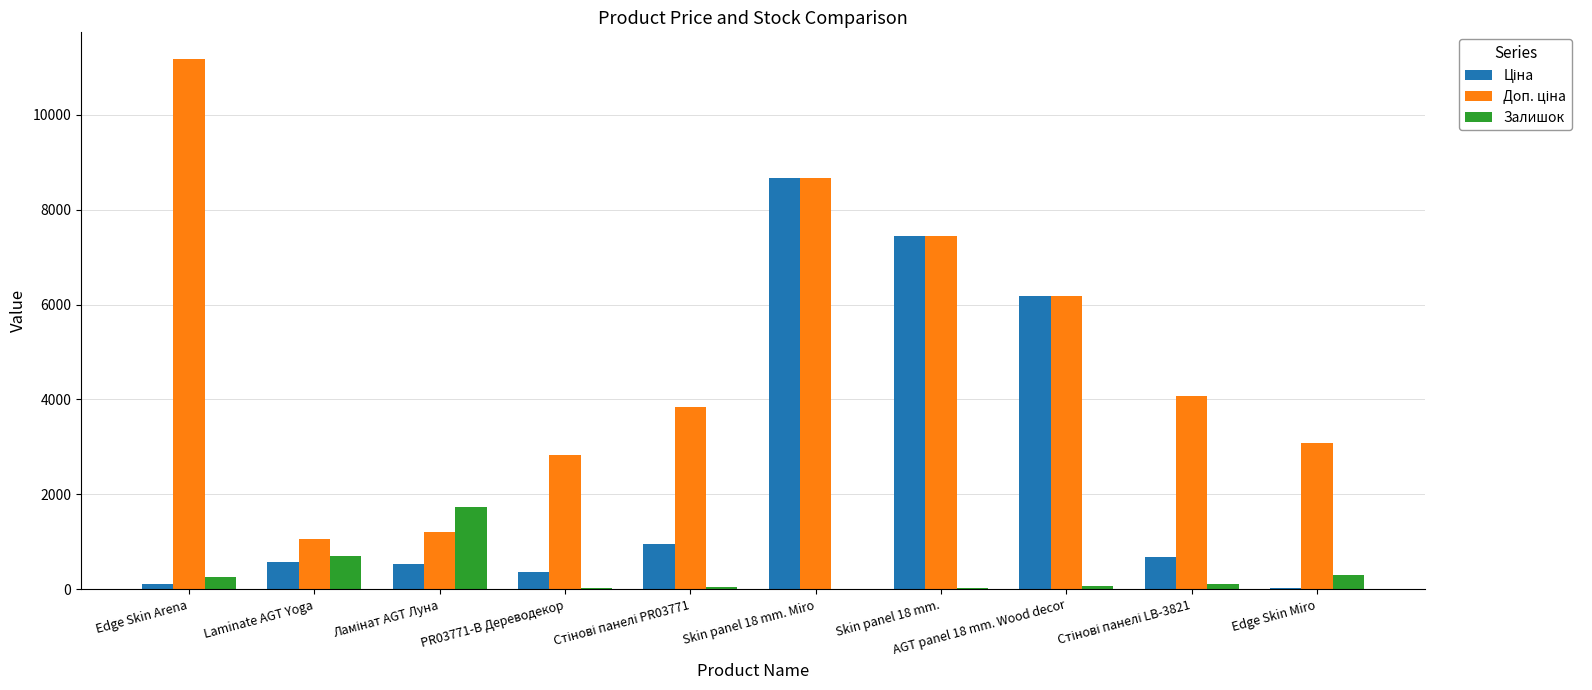

At which category is the sum across all series the highest?

Skin panel 18 mm. Miro